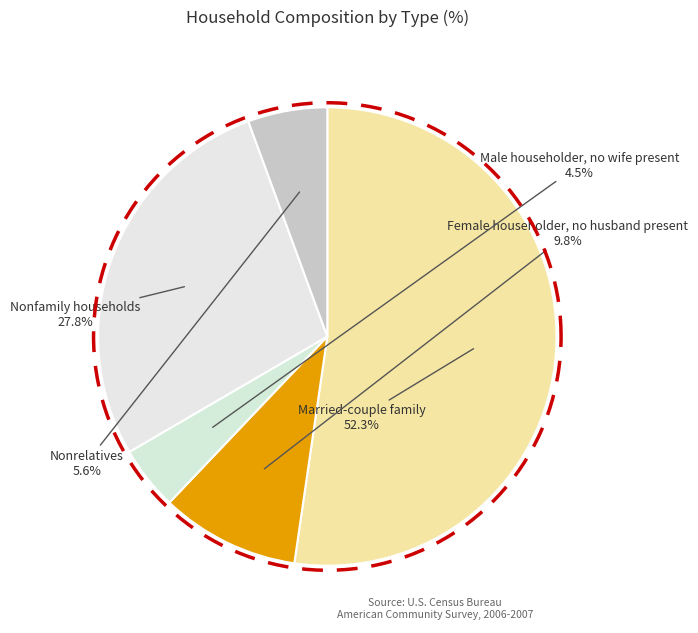

What portion of the pie excludes Nonfamily households
27.8%?

72.2%